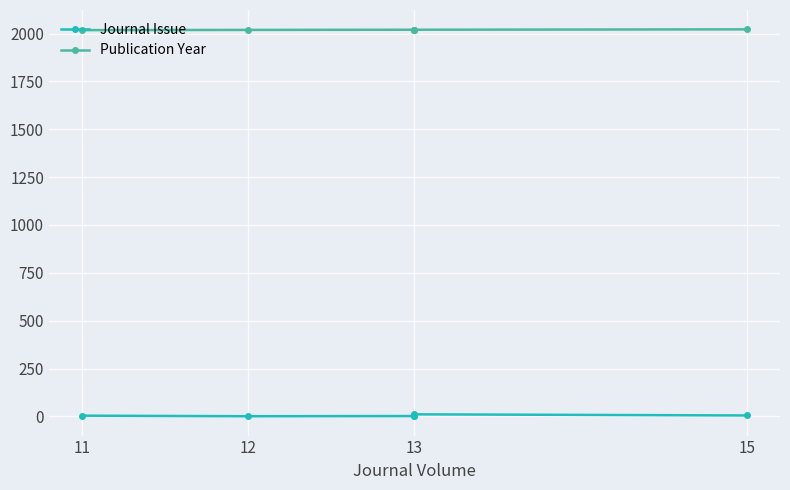

Read the Journal Issue value at 12.

1